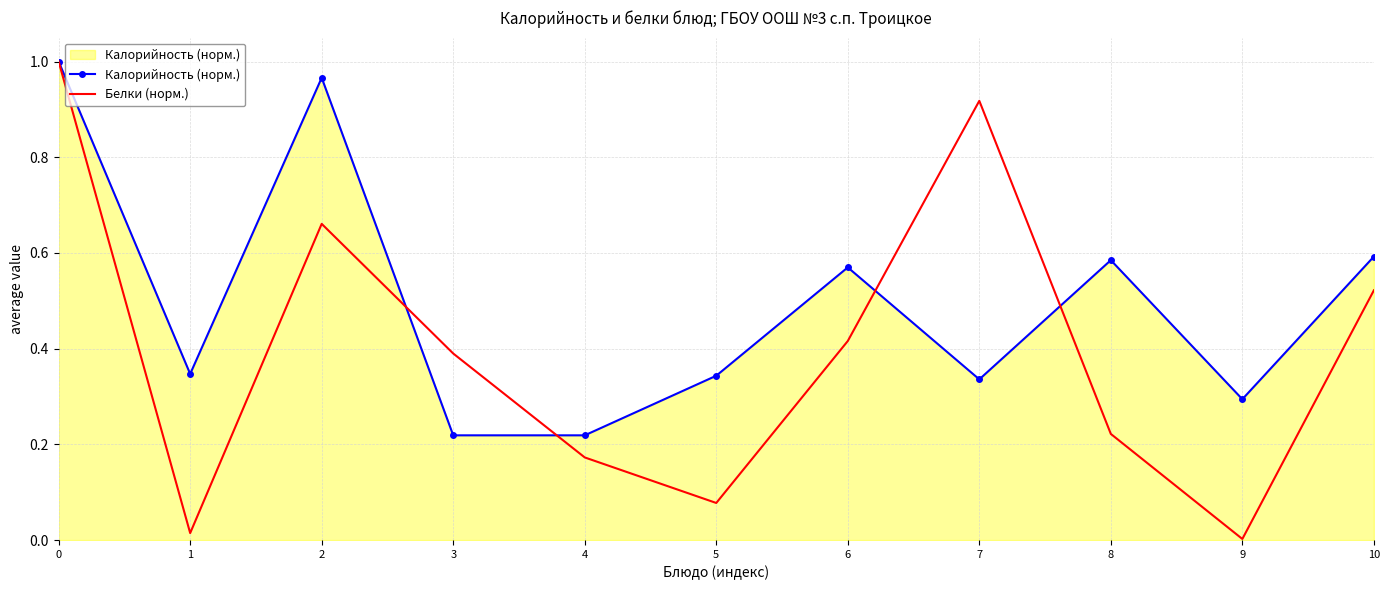

At 5, list the series in order from smallest to largest.

Белки (норм.), Калорийность (норм.)